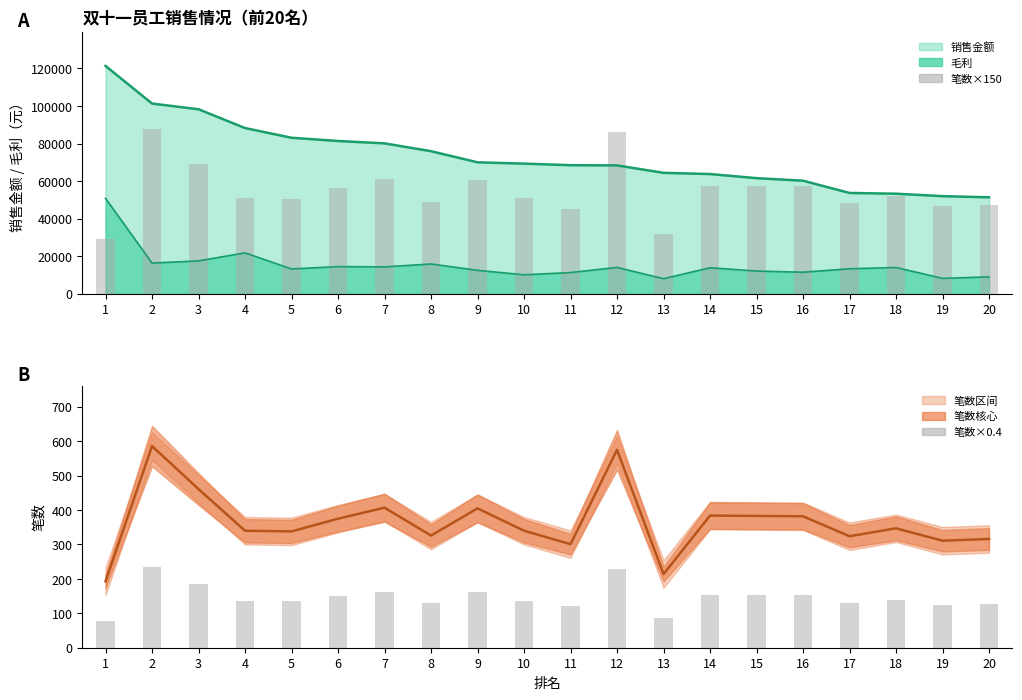

What is the value of the 笔数×150 bar at the 6th from the left?

56250.0